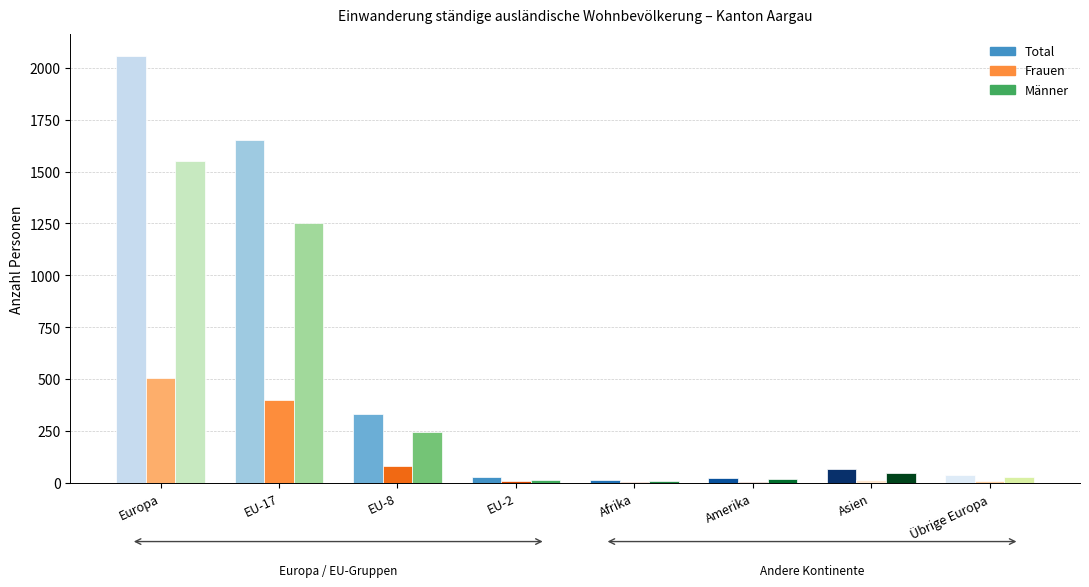

How many data points in Männer are less than 50?

4